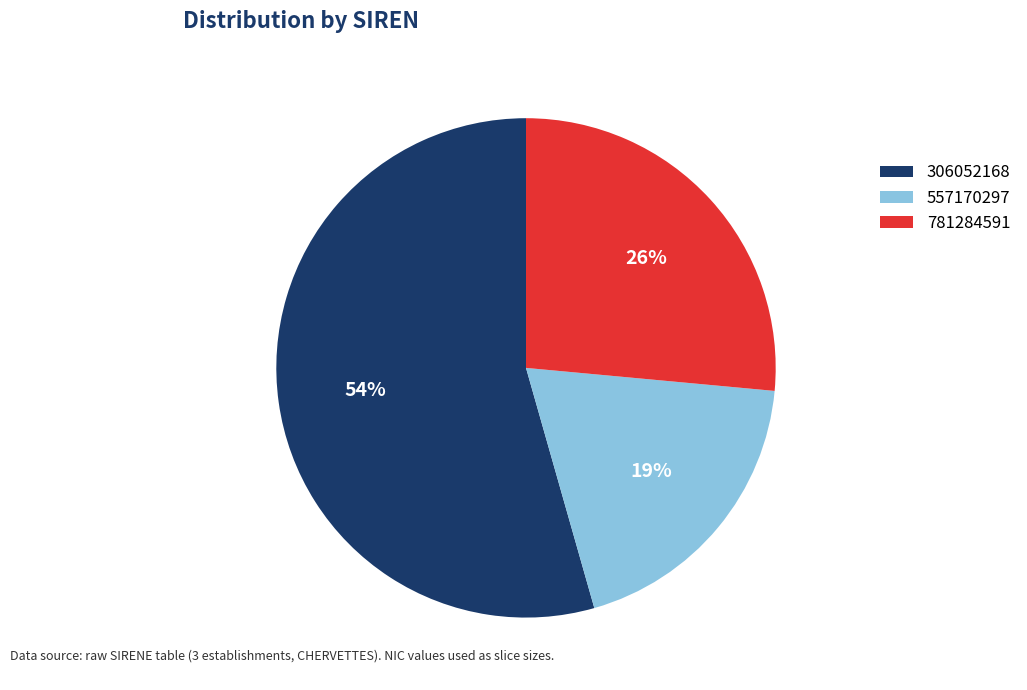

How many segments does this pie chart have?

3